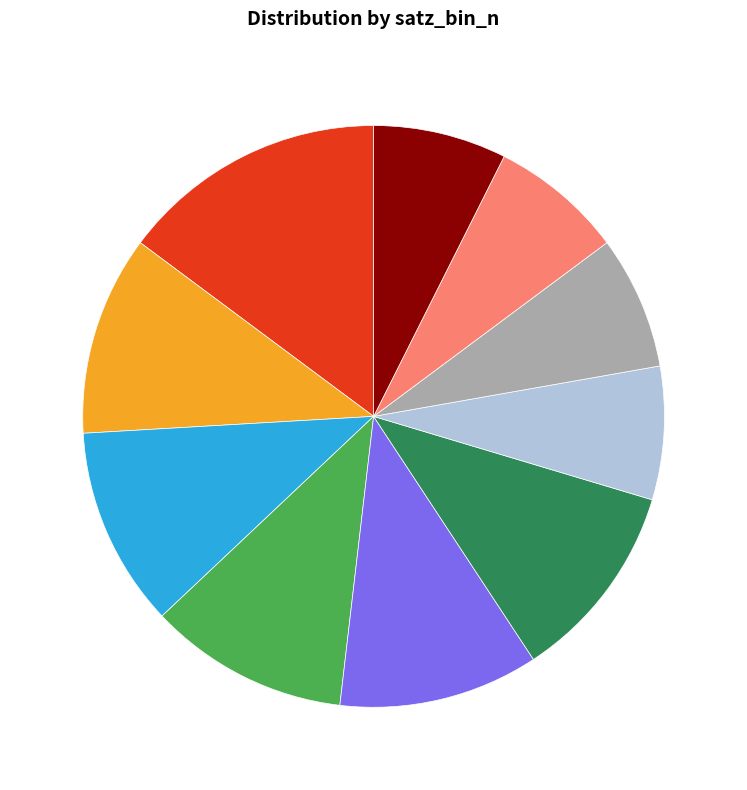

Is there any slice that represents more than half of the pie?

No